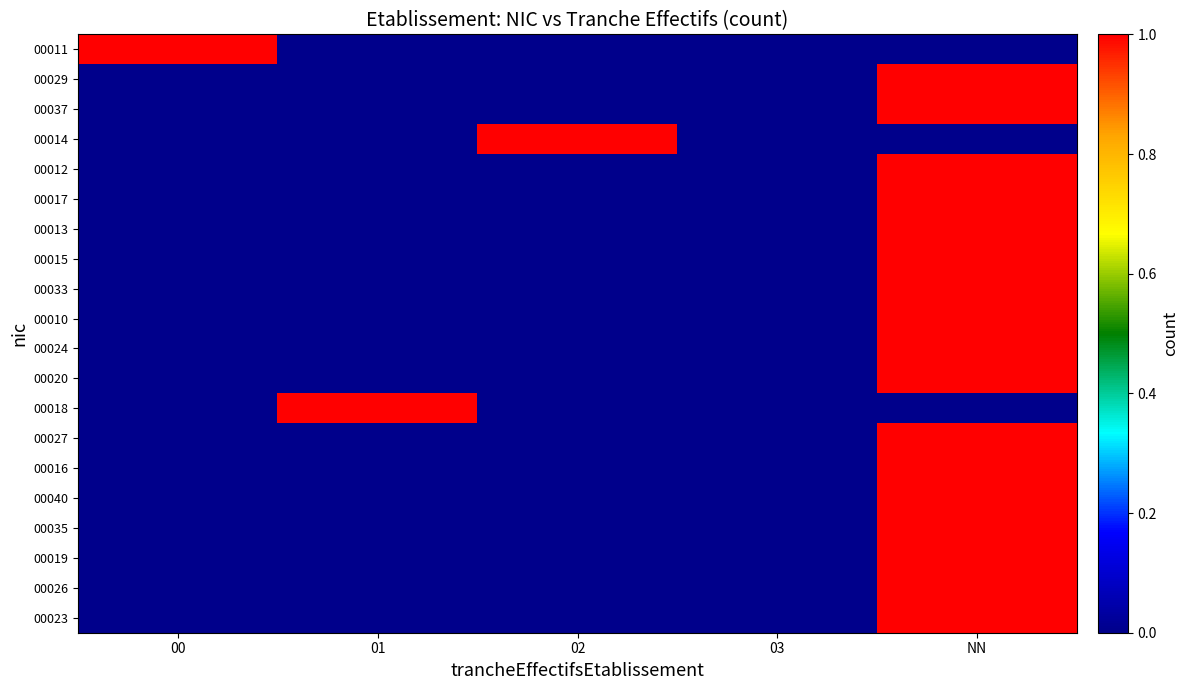

Rank the series at 01 from highest to lowest value.

00018, 00011, 00029, 00037, 00014, 00012, 00017, 00013, 00015, 00033, 00010, 00024, 00020, 00027, 00016, 00040, 00035, 00019, 00026, 00023